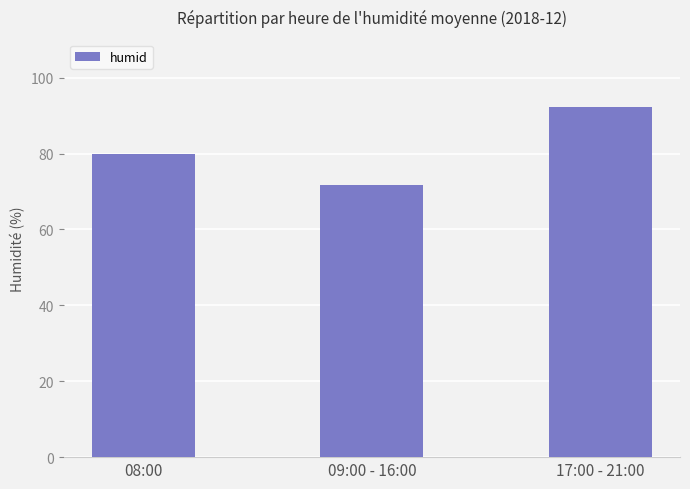

Reading left to right, list all the values displayed in this chart.

08:00=80.0	09:00 - 16:00=71.7	17:00 - 21:00=92.2